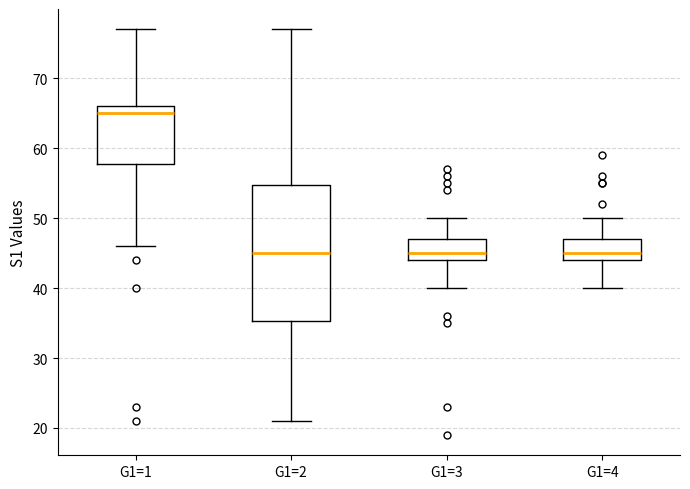

Reading left to right, transcribe this box plot: for each box, give where its median line is, the range the box spans, and where its two whiskers end, as read against the y-axis. The values are not printed on the chart, so give them approximately, as read against the axis.

G1=1: median 65, box 58 to 66, whiskers 46 to 77
G1=2: median 45, box 35 to 55, whiskers 21 to 77
G1=3: median 45, box 44 to 47, whiskers 40 to 50
G1=4: median 45, box 44 to 47, whiskers 40 to 50